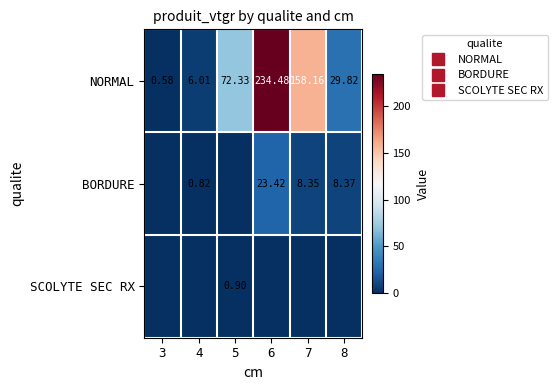

Between 8 and 3, which is larger?

8